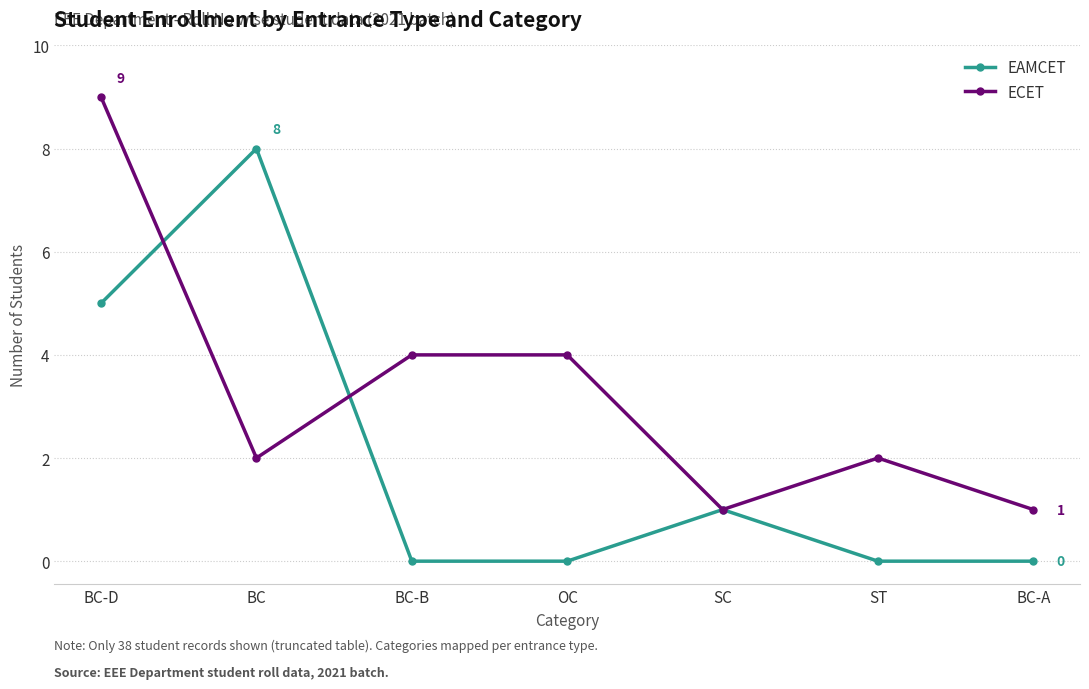

Rank the series by their maximum value, from highest to lowest.

ECET, EAMCET